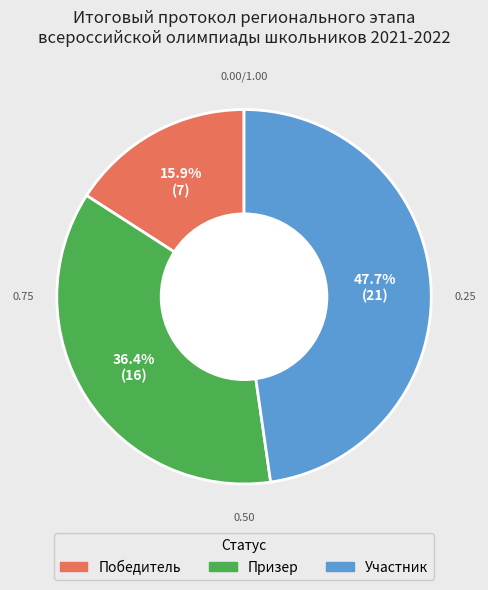

How many slices are in this pie chart?

3